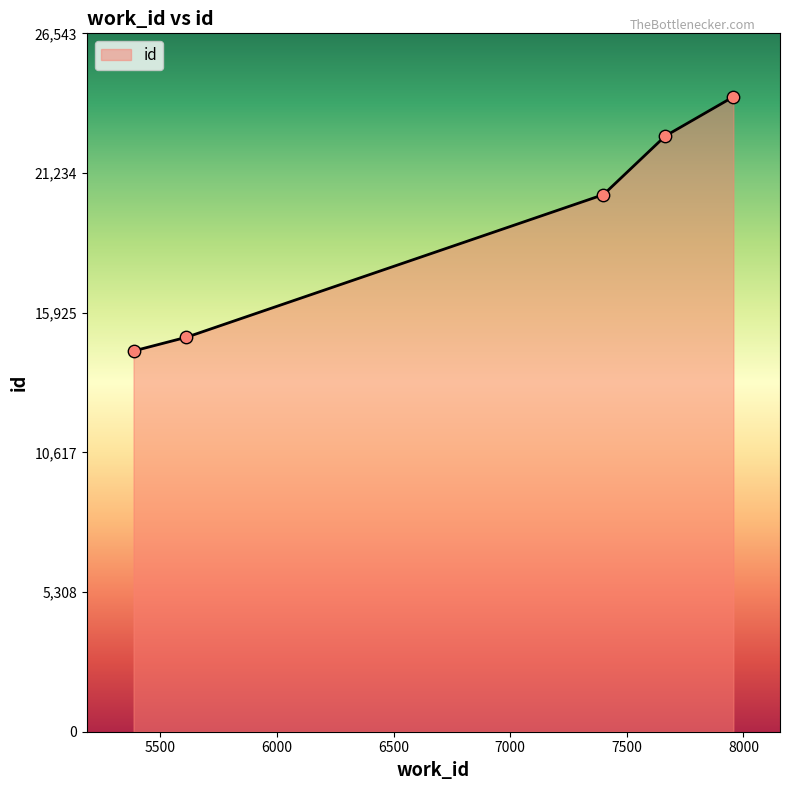

True or false: there are more than 1 points higher than both neighbors.

False